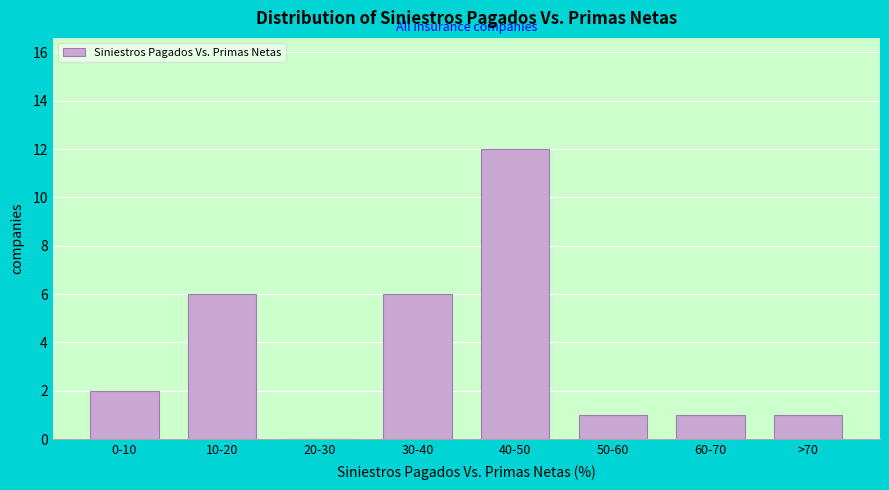

Reading left to right, transcribe all the data shown in this chart.

0-10=2	10-20=6	20-30=0	30-40=6	40-50=12	50-60=1	60-70=1	>70=1